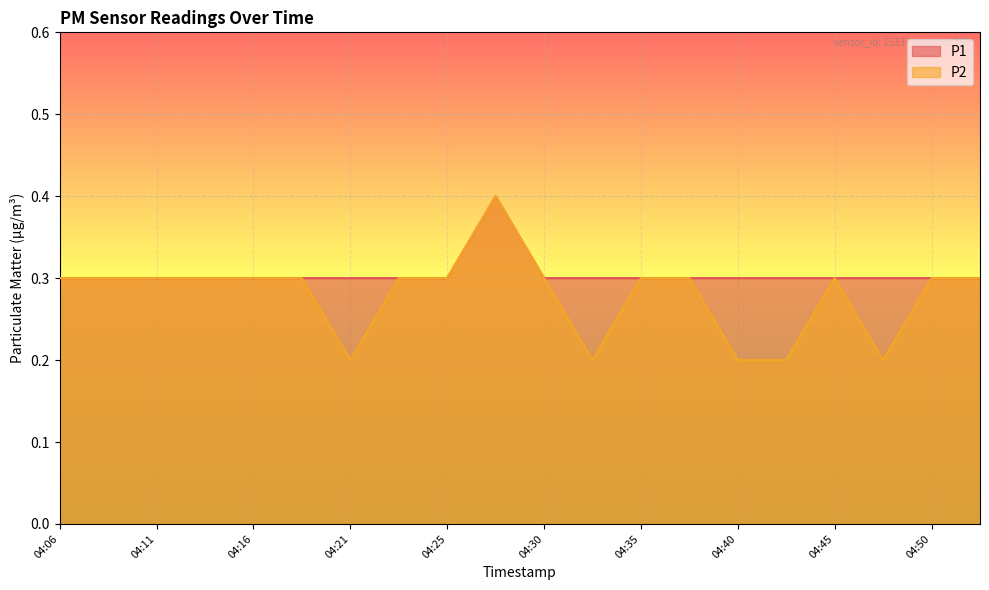

Reading left to right, extract all data points from this chart.

P1: 04:06=0.3	04:08=0.3	04:11=0.3	04:13=0.3	04:16=0.3	04:18=0.3	04:21=0.3	04:23=0.3	04:25=0.3	04:28=0.4	04:30=0.3	04:33=0.3	04:35=0.3	04:38=0.3	04:40=0.3	04:42=0.3	04:45=0.3	04:47=0.3	04:50=0.3	04:52=0.3
P2: 04:06=0.3	04:08=0.3	04:11=0.3	04:13=0.3	04:16=0.3	04:18=0.3	04:21=0.2	04:23=0.3	04:25=0.3	04:28=0.4	04:30=0.3	04:33=0.2	04:35=0.3	04:38=0.3	04:40=0.2	04:42=0.2	04:45=0.3	04:47=0.2	04:50=0.3	04:52=0.3